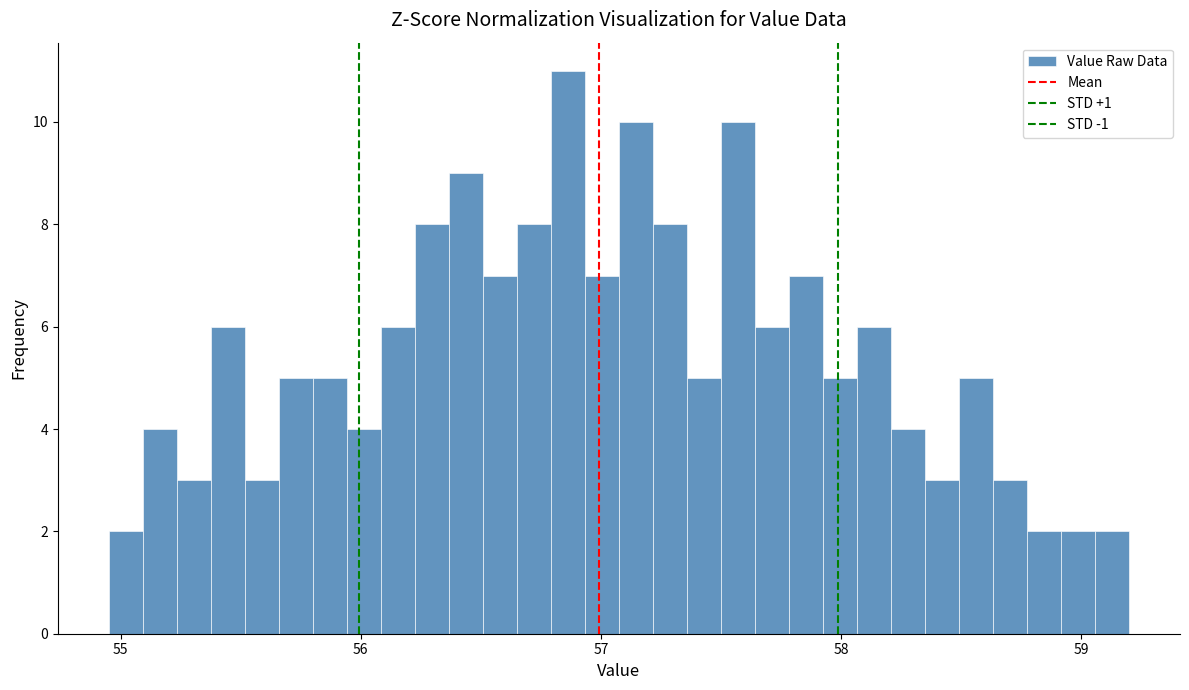

Read against the x-axis, roughly where is the centre of the tallest bar?

56.9